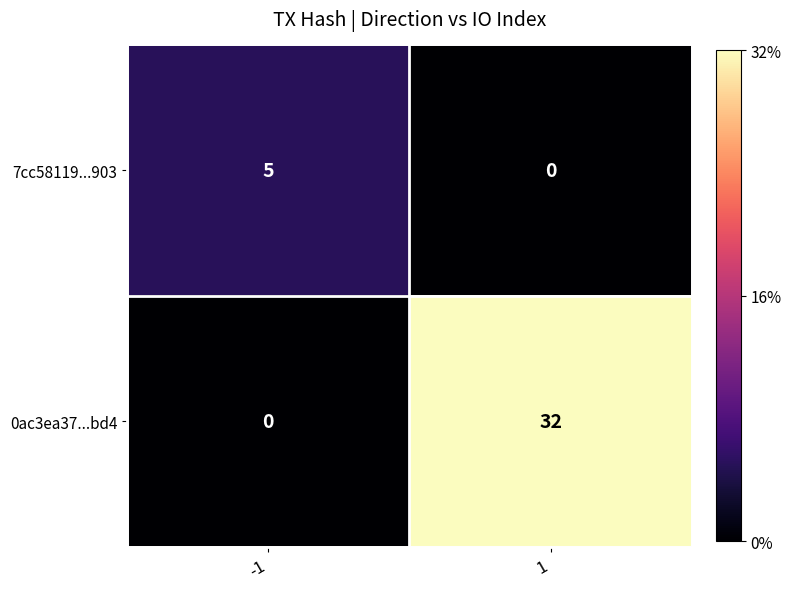

What is the difference between the maximum and minimum values in the 7cc58119...903 series?

5